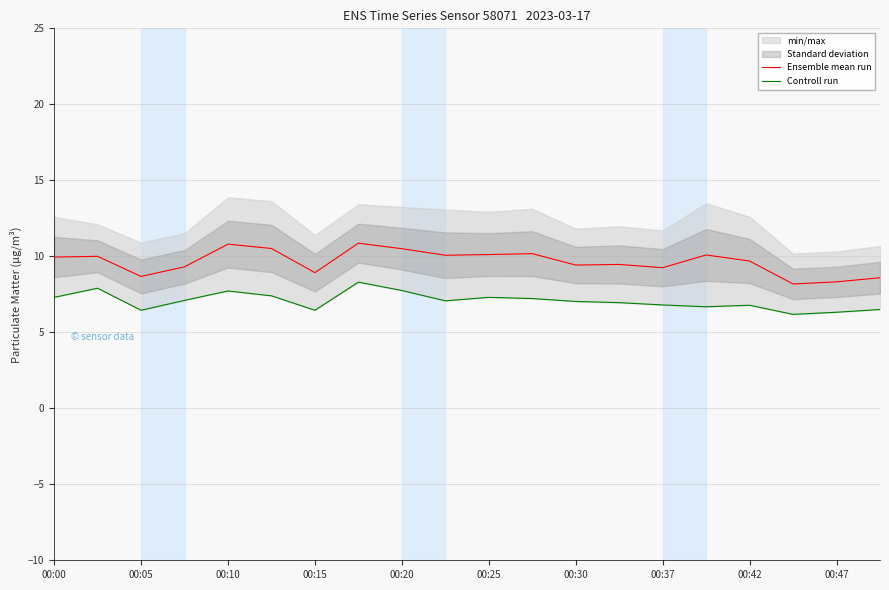

Does the chart have visible grid lines?

Yes